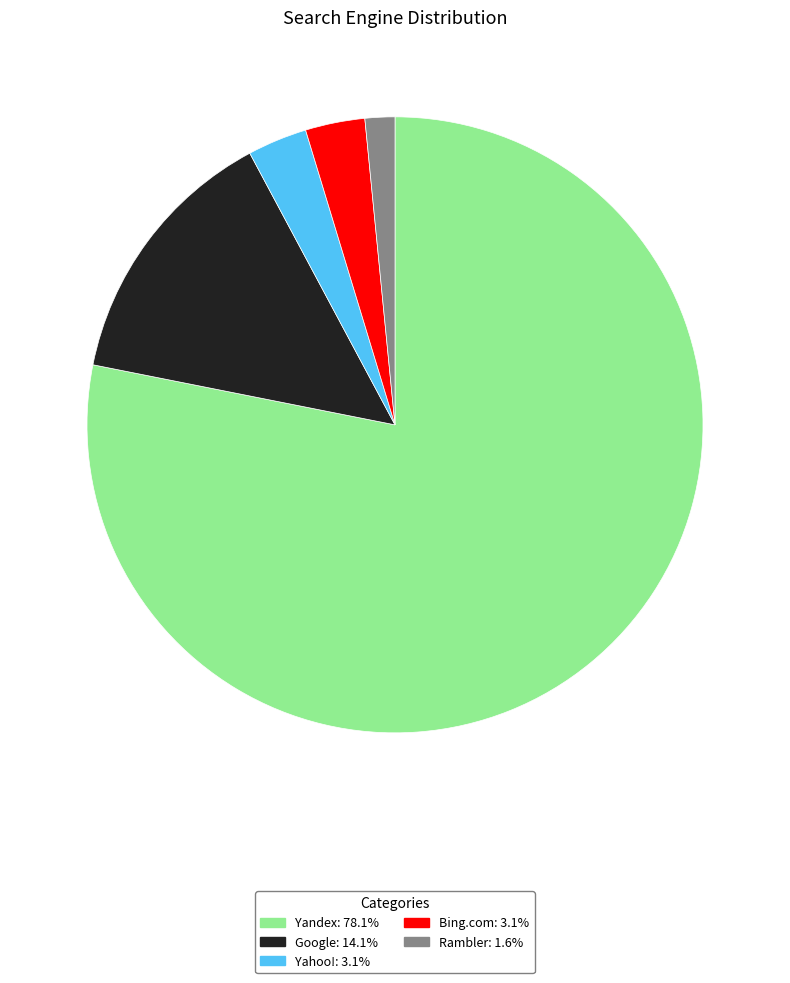

What is the largest slice in the pie chart?

Yandex